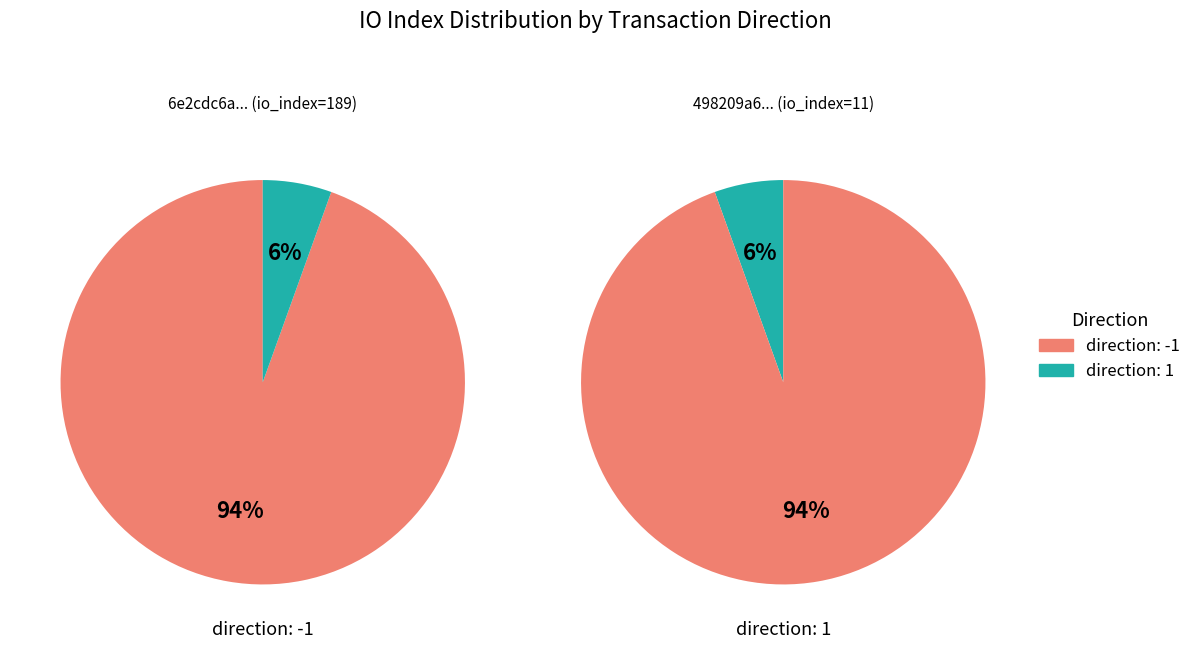

True or false: direction: -1 accounts for 94% of the total.

True